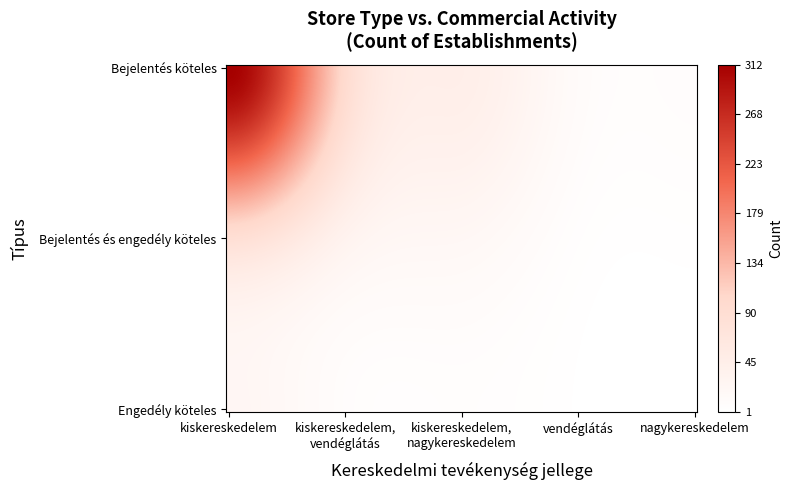

What is the smallest value displayed?

1